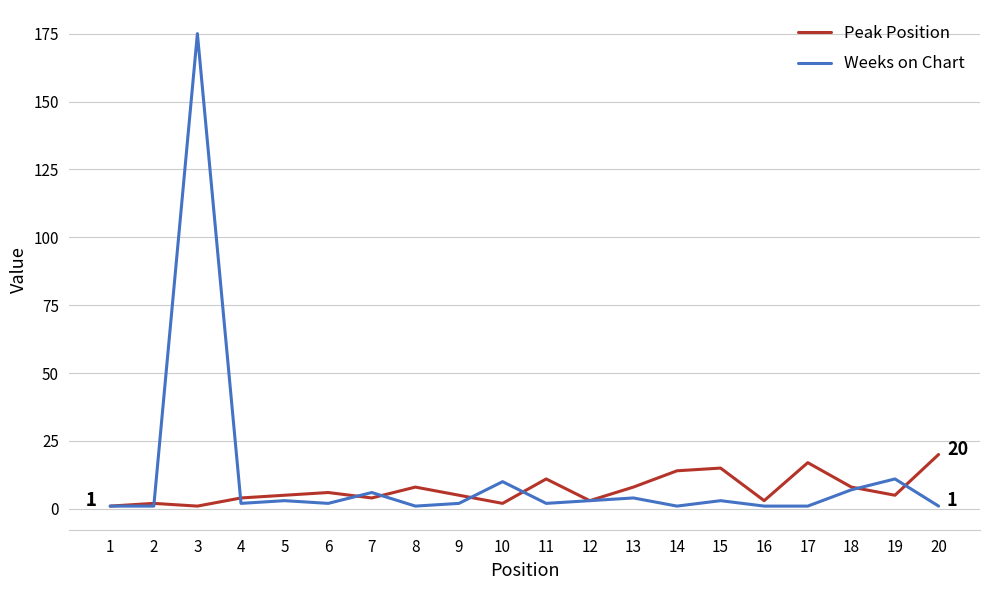

True or false: Weeks on Chart has a value of 1 at 14.

True